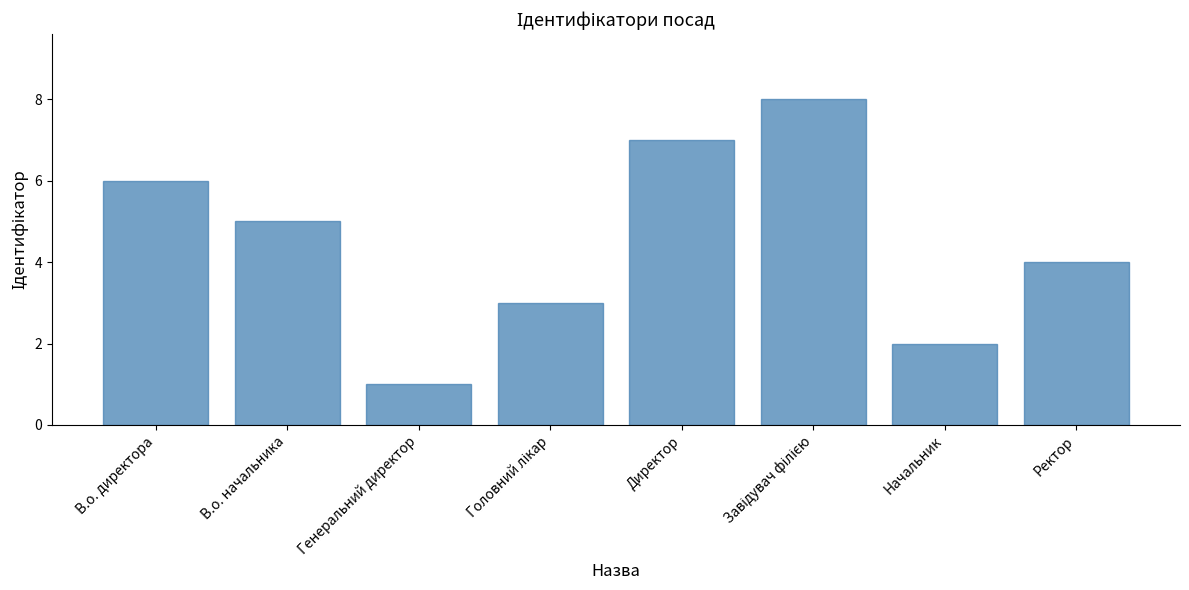

What is the change in value from В.о. директора to Директор?

+1